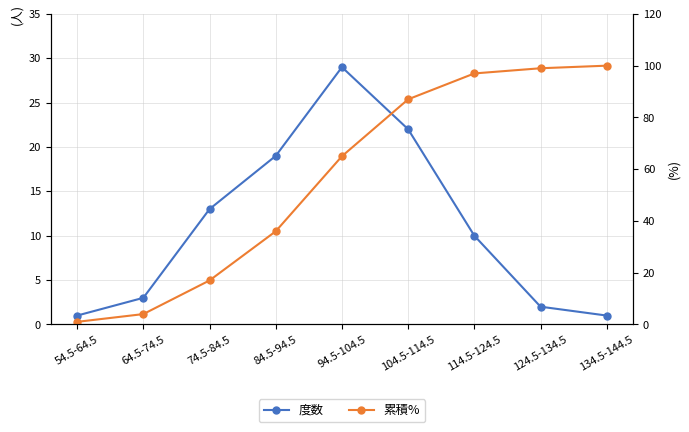

Which label corresponds to the smallest value in the chart?

54.5-64.5